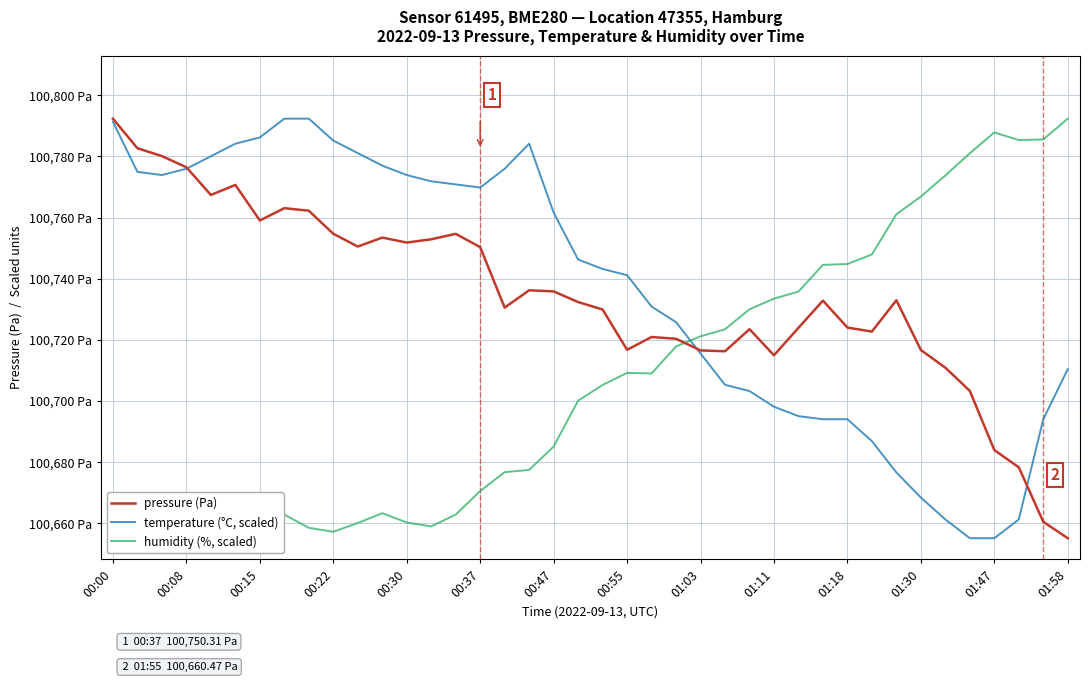

True or false: temperature (°C, scaled) has a value of 65494.7 at 01:30.

False